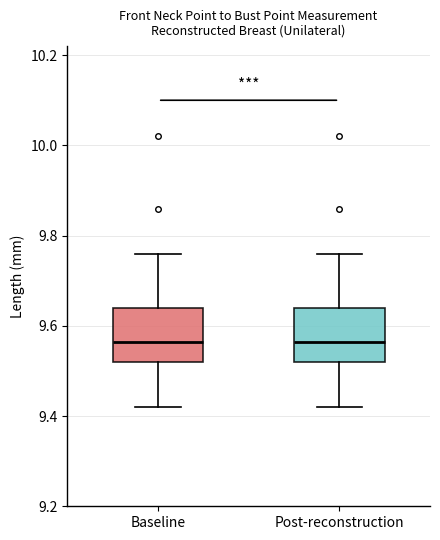

Where is the upper edge of the box for Post-reconstruction on the y-axis? The values are not printed on the chart, so give them approximately, as read against the axis.

9.64